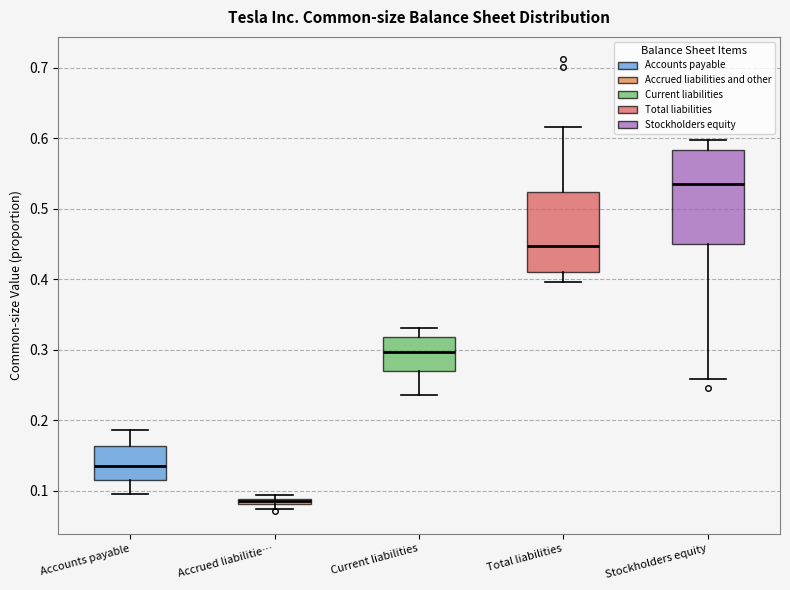

Comparing the boxes themselves (not the whiskers), which one is the tallest?

Stockholders equity